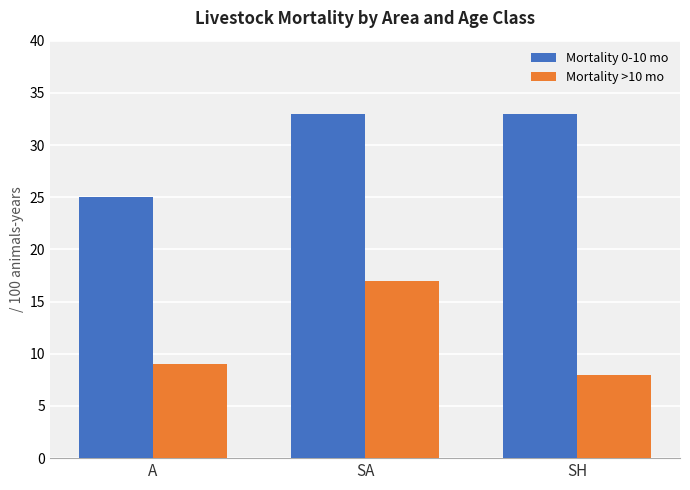

At which label is Mortality >10 mo closest to 12?

A